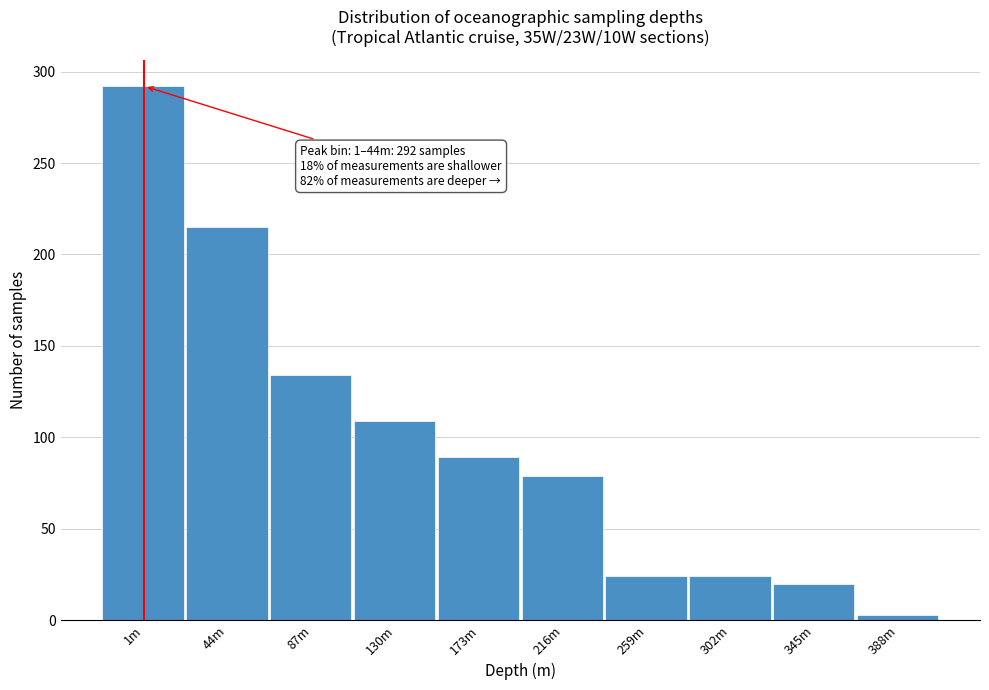

Reading left to right, what are all the values shown in this chart?

292	215	134	109	89	79	24	24	20	3